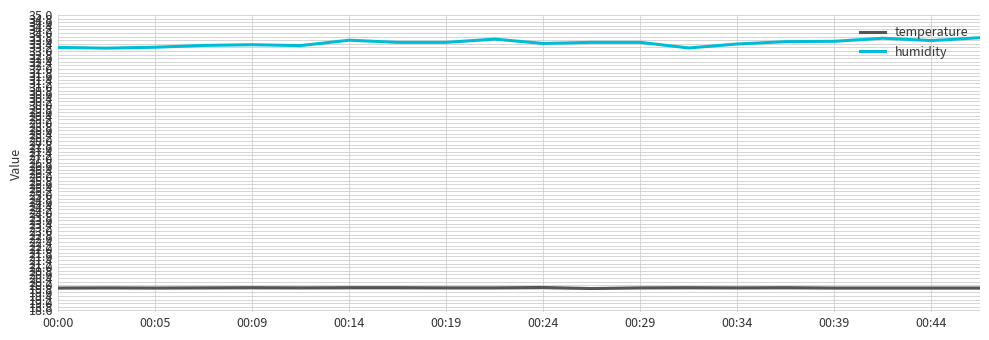

What is the greatest value displayed?

33.7